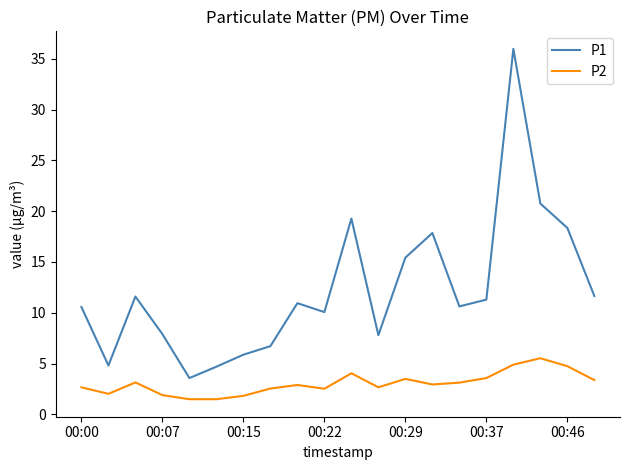

What are all the series names shown in the legend?

P1, P2